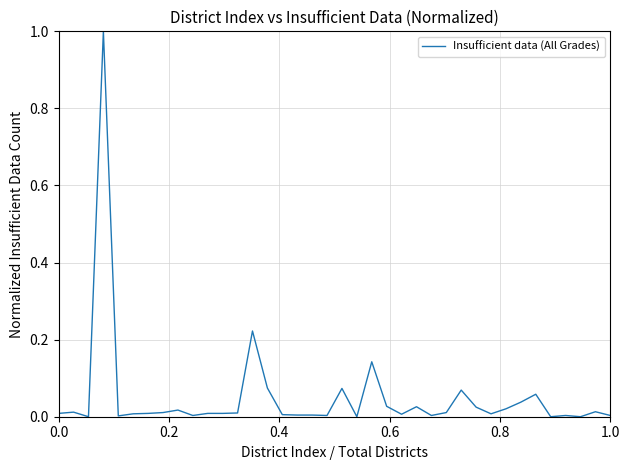

What is the sum of all values?

1.9